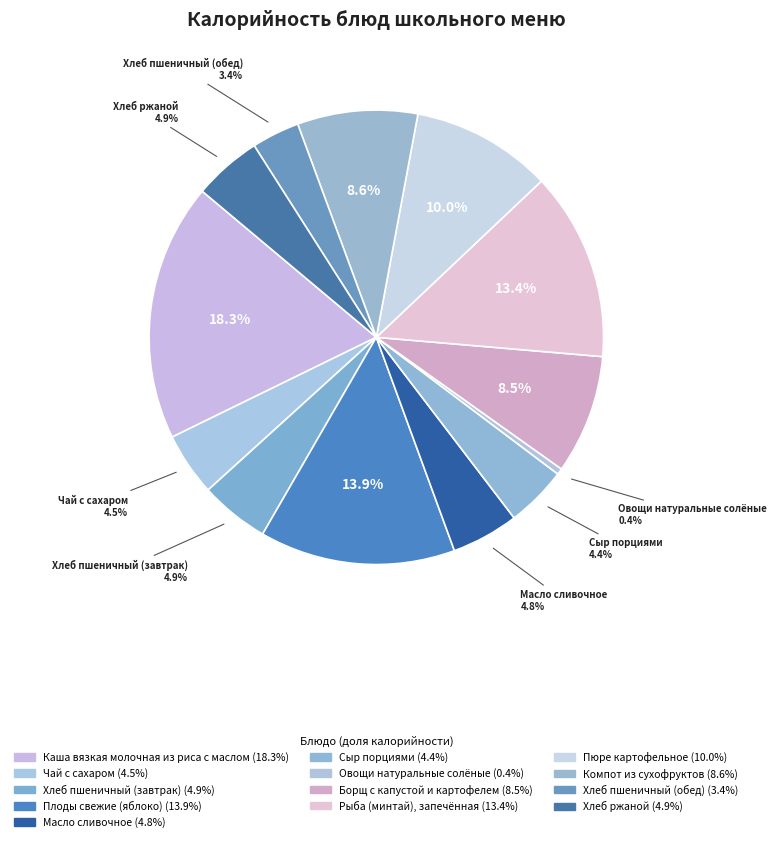

Is Овощи натуральные солёные the majority of the pie?

No